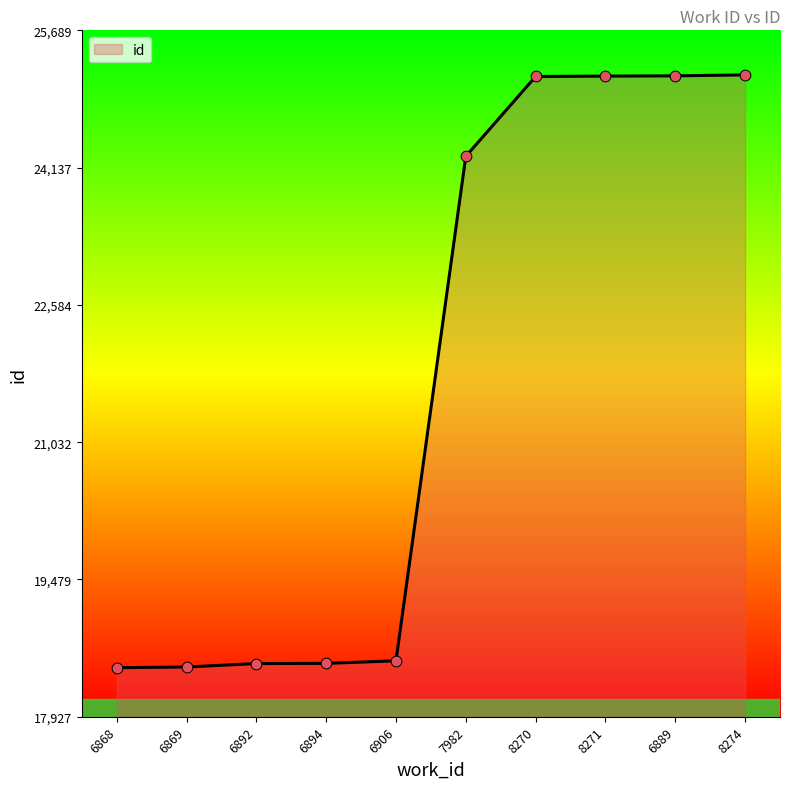

What is the ratio of the value at 6906 to the value at 8270?

0.7